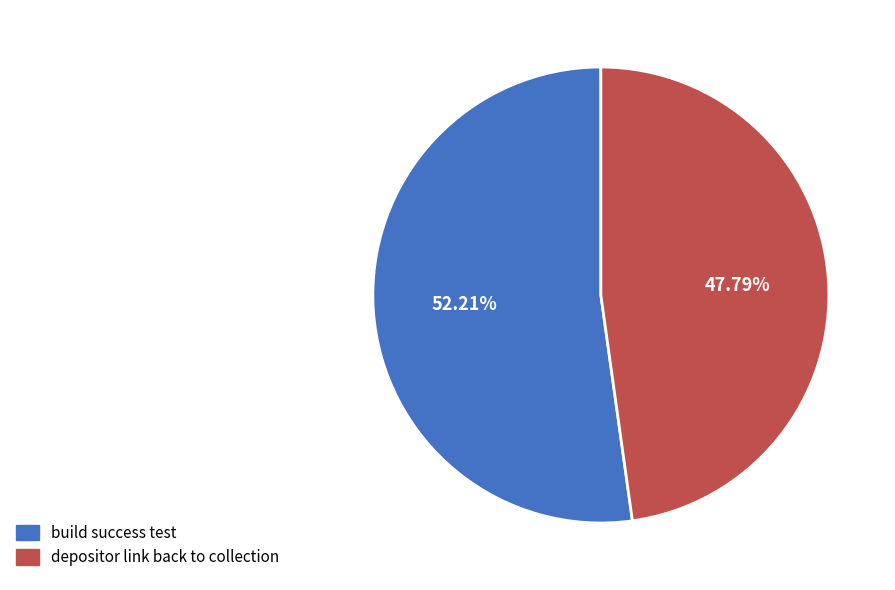

What percentage is the depositor link back to collection slice, to the nearest percent?

48%